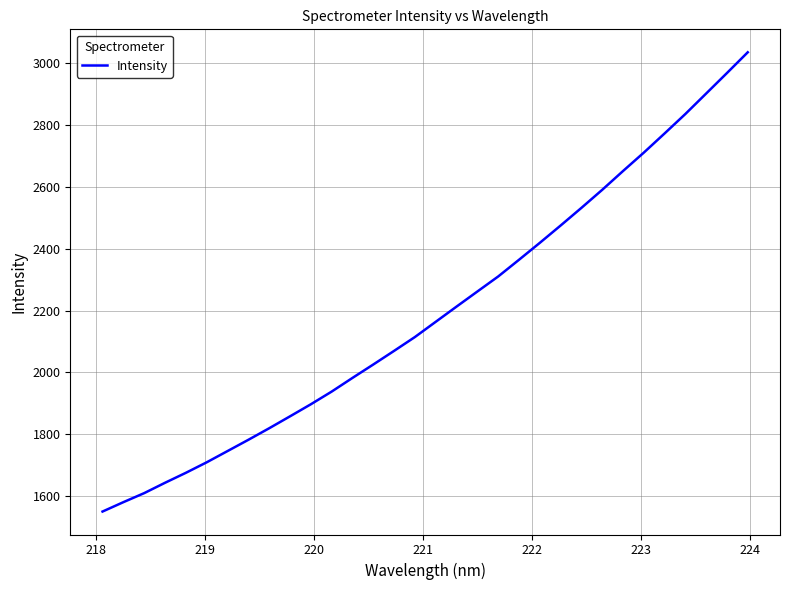

What is the smallest value displayed?

1550.0